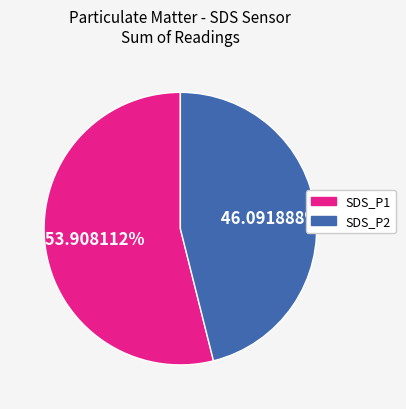

Which category has the biggest portion of the pie?

SDS_P1